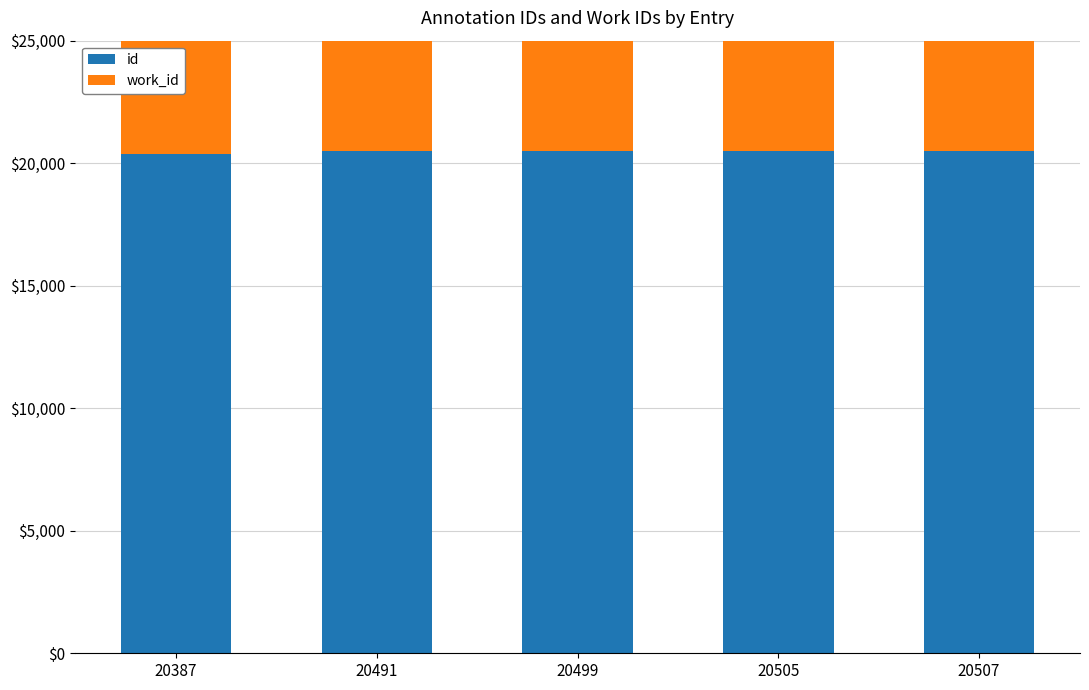

Which series changed the most between 20499 and 20507?

id